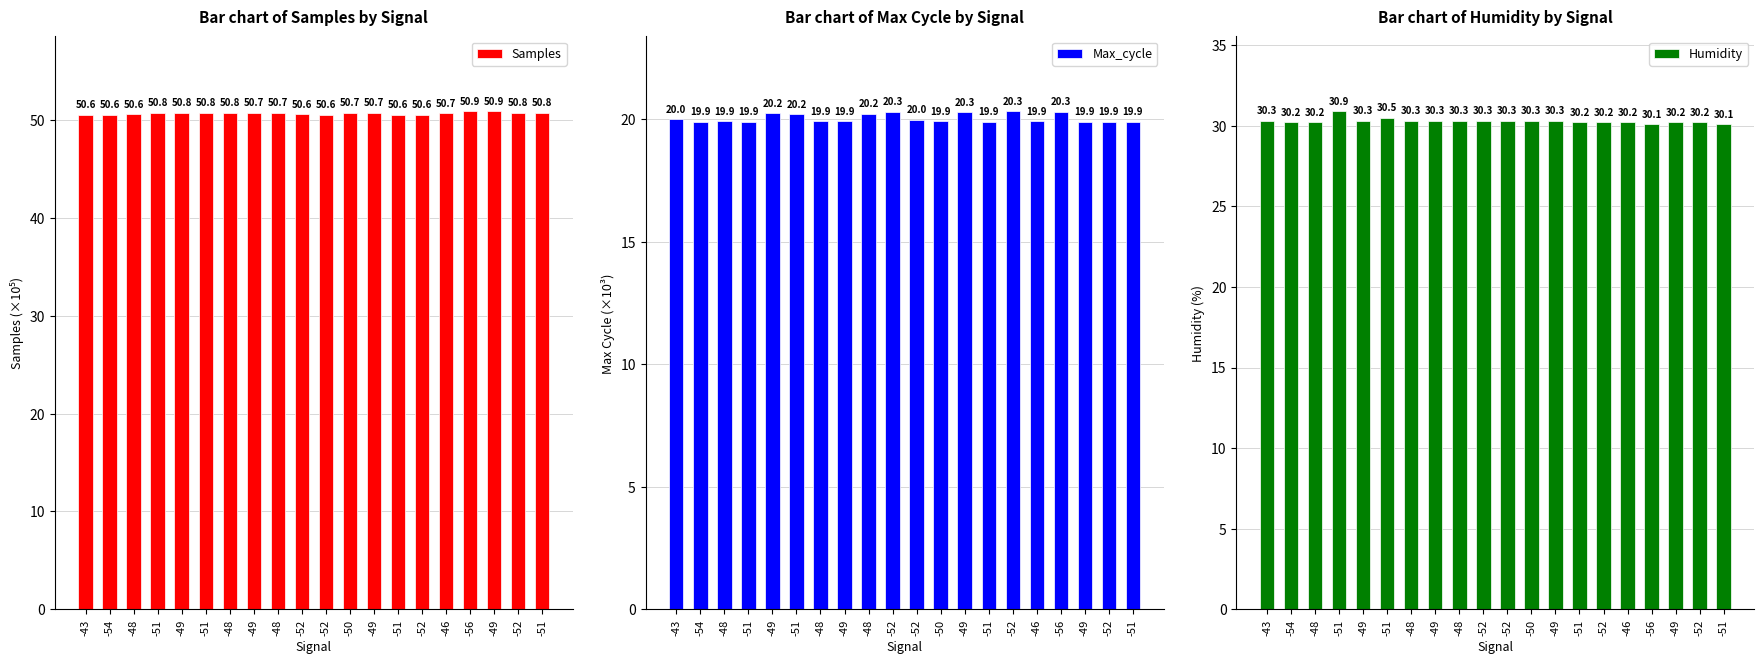

At which category is the sum across all series the highest?

-51